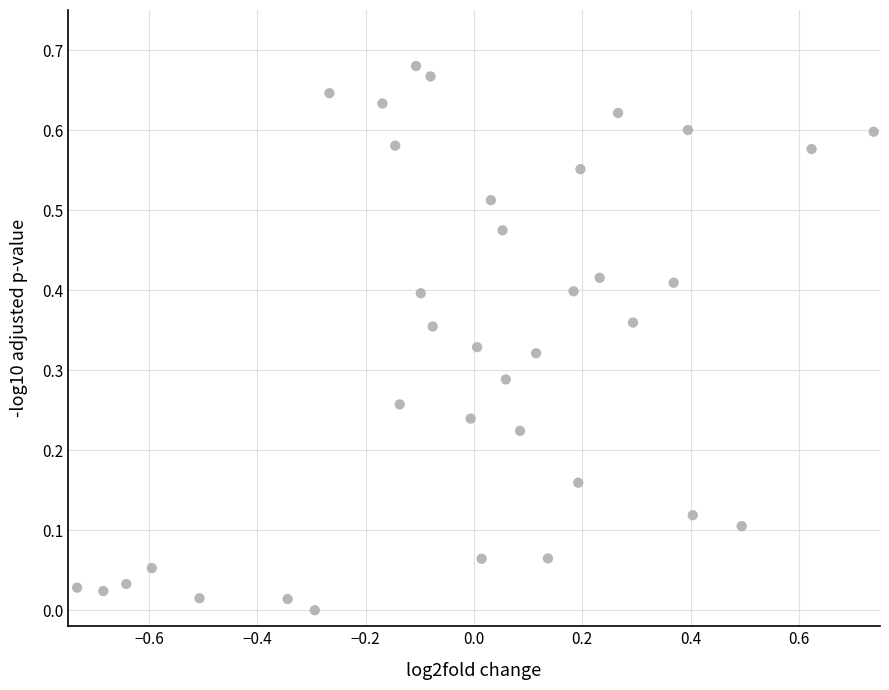

What is the range of X values (max minus min)?

1.5